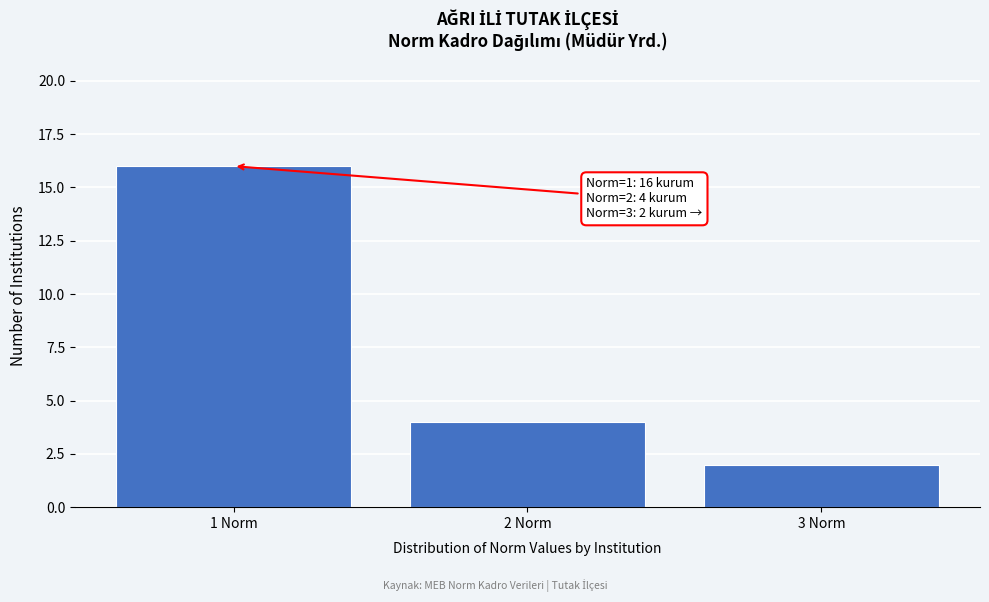

Which range on the x-axis has the tallest bar?

0.5 to 1.5